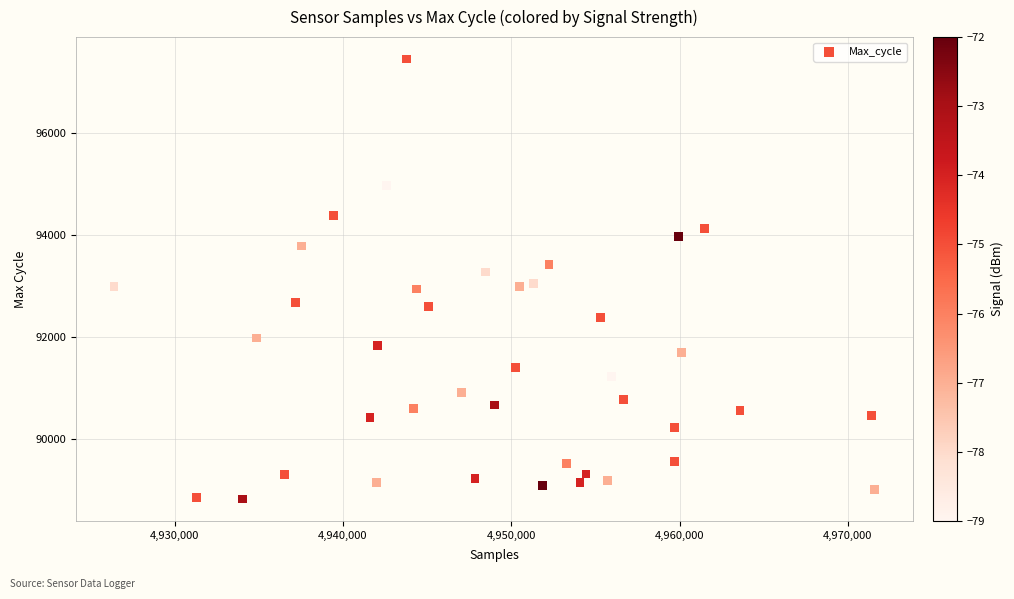

What is the range of Y values (max minus min)?

8612